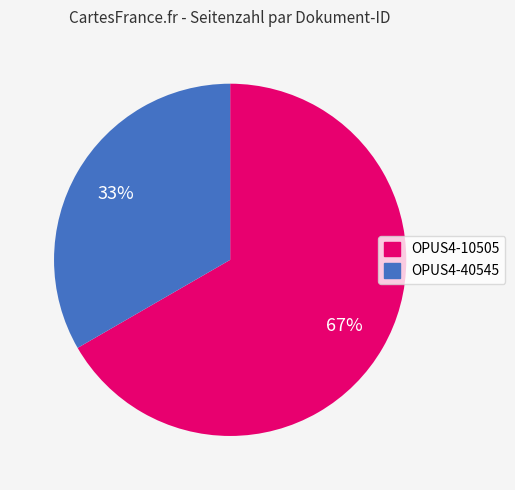

How many slices are in this pie chart?

2